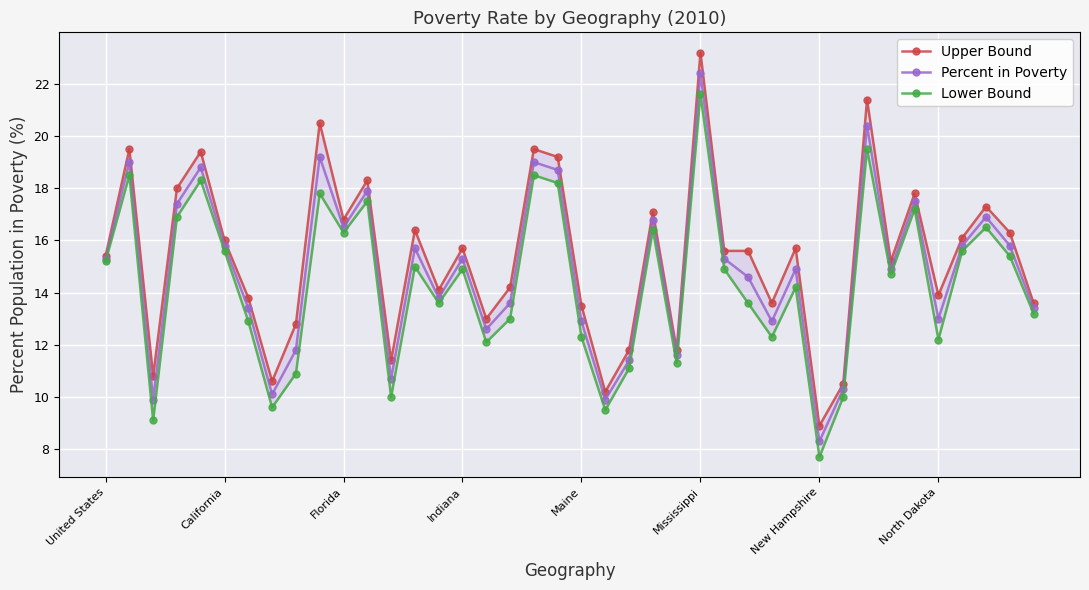

What is the label of the 8th point from the right?

32